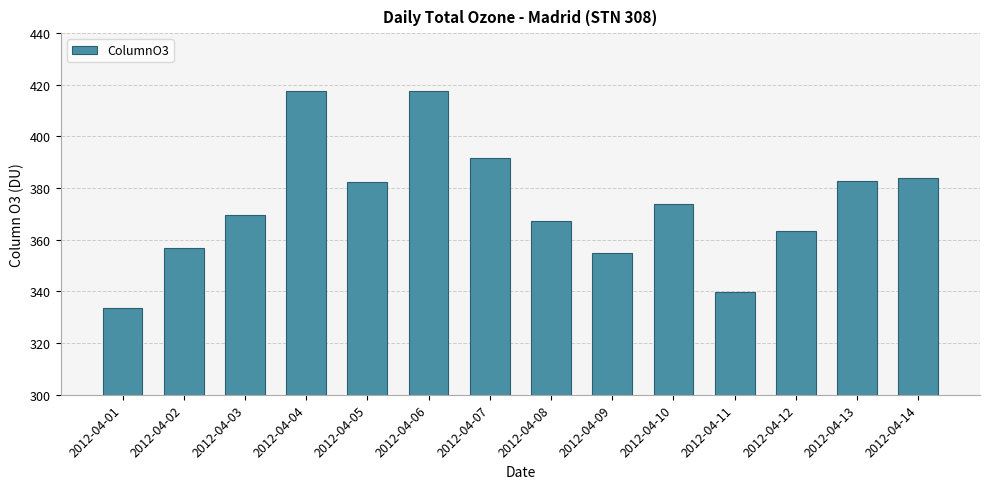

Between 2012-04-09 and 2012-04-01, which is larger?

2012-04-09